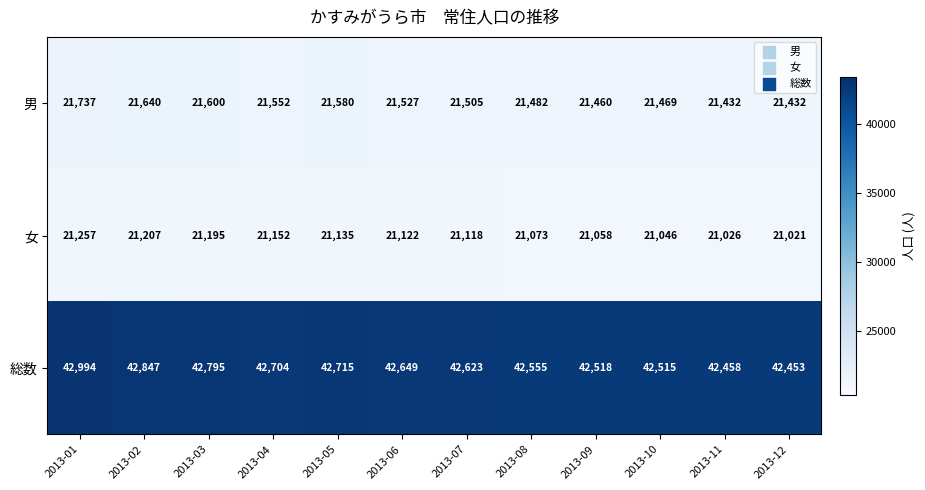

Rank the series at 2013-07 from lowest to highest value.

女, 男, 総数